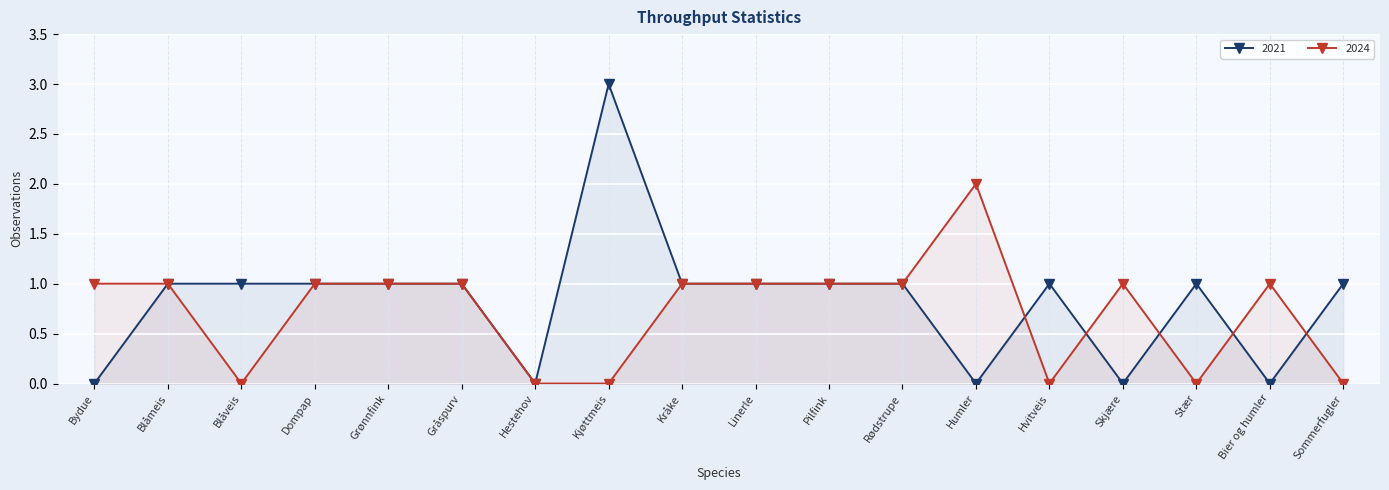

How many intersections are there between 2024 and 2021?

5